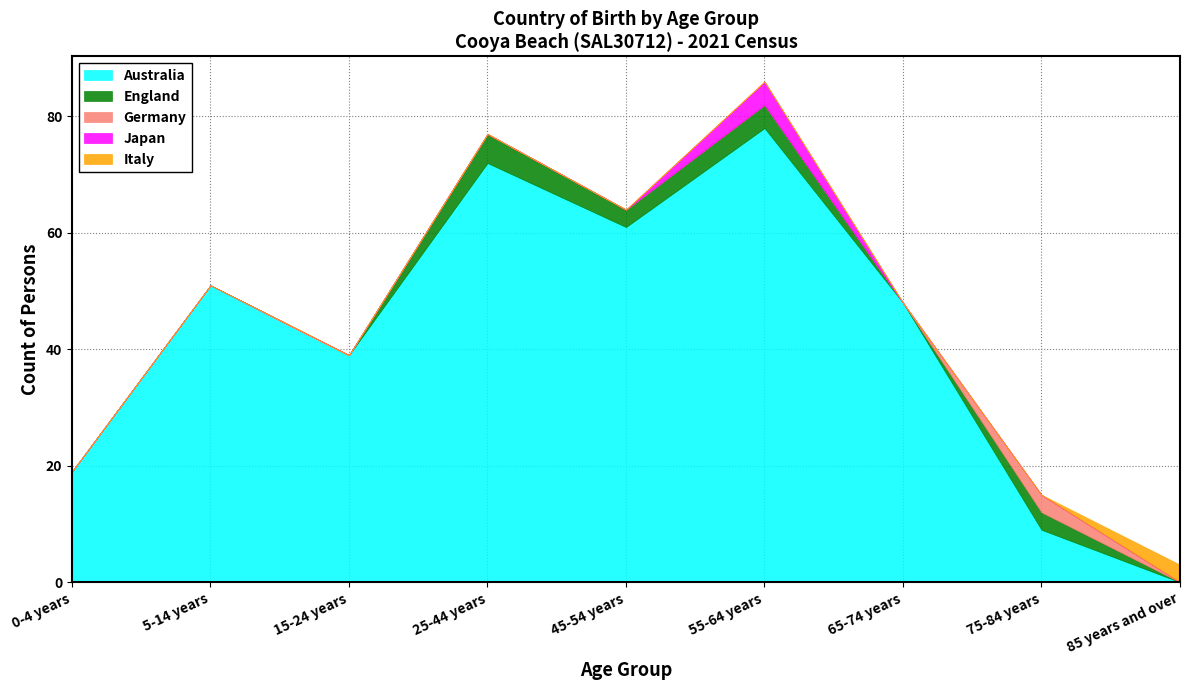

The Japan series shows -3 at 5-14 years. True or false?

False